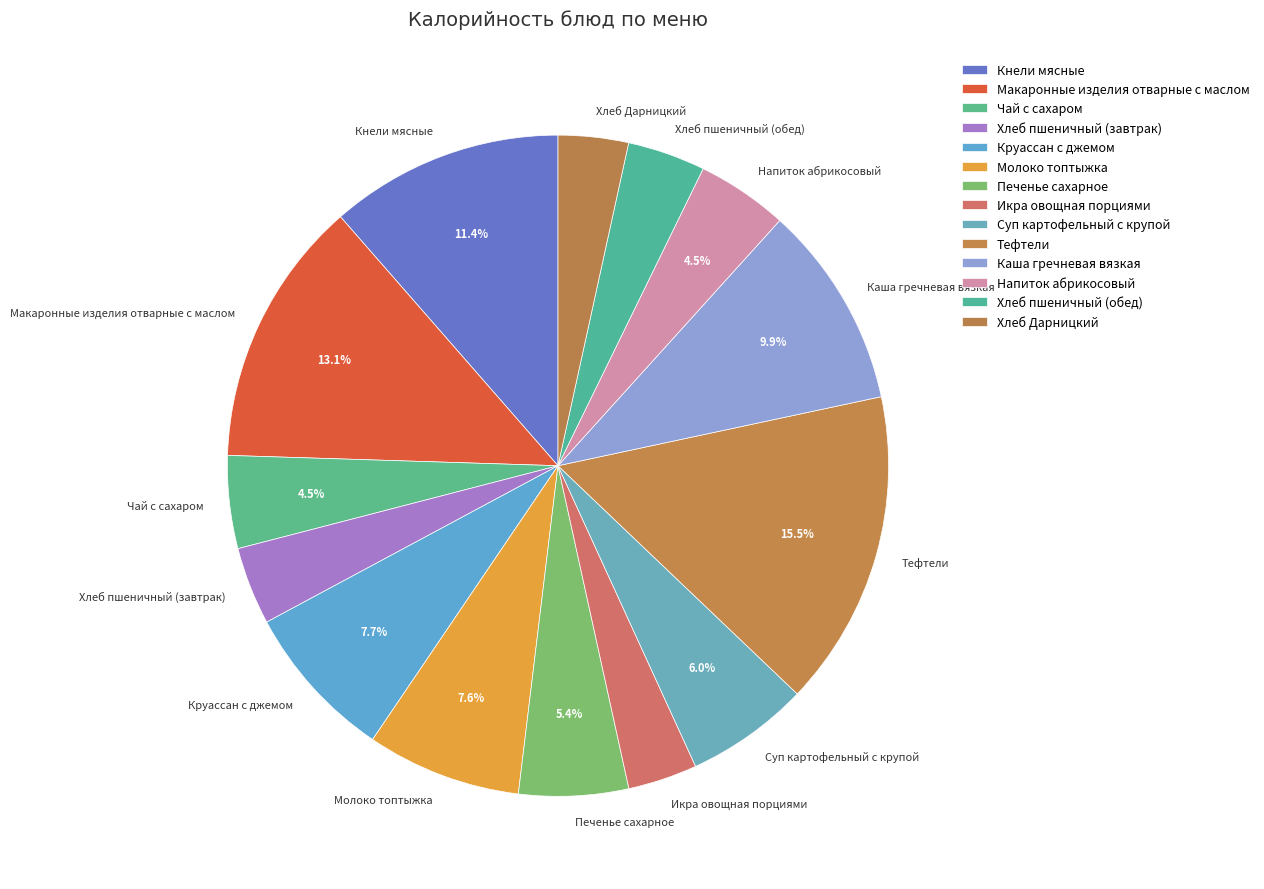

Count the number of slices in the pie.

14